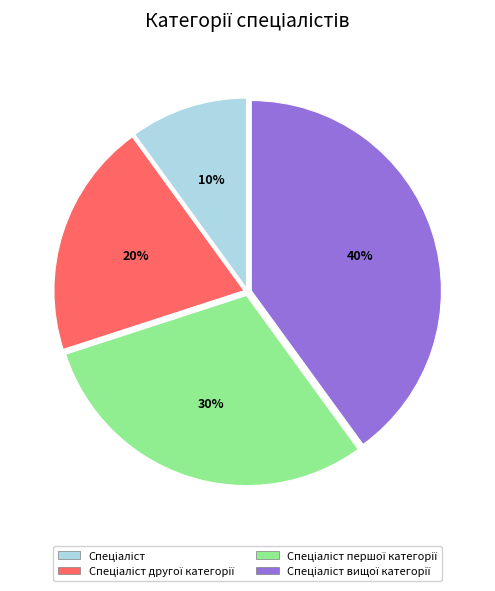

Does any single category account for the majority?

No